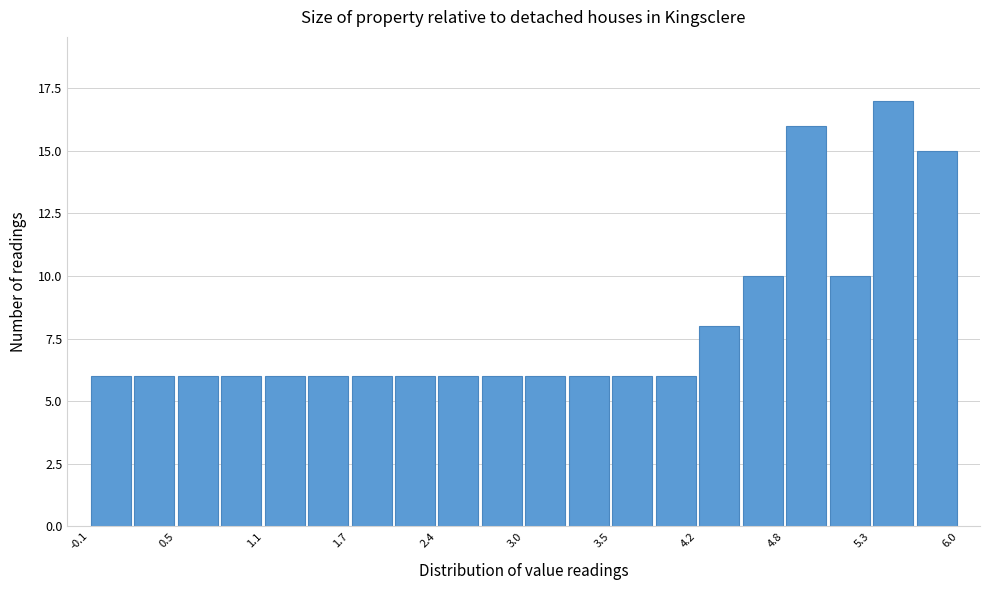

Around what value on the x-axis is the tallest bar? Give the approximate position of its centre, as read against the axis.

5.5